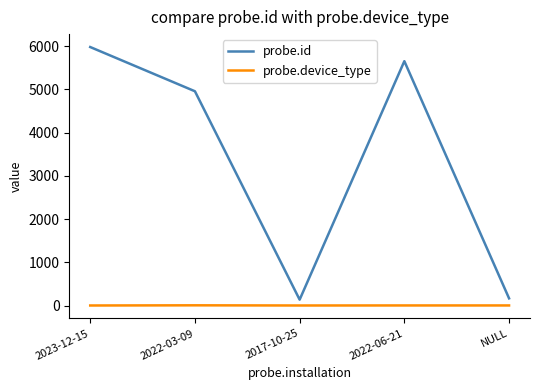

What is the difference between the maximum and second lowest values in the probe.device_type series?

4